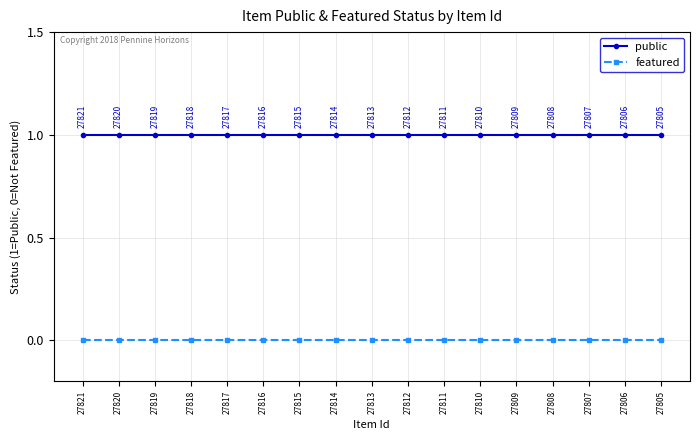

How many series are shown in this chart?

2